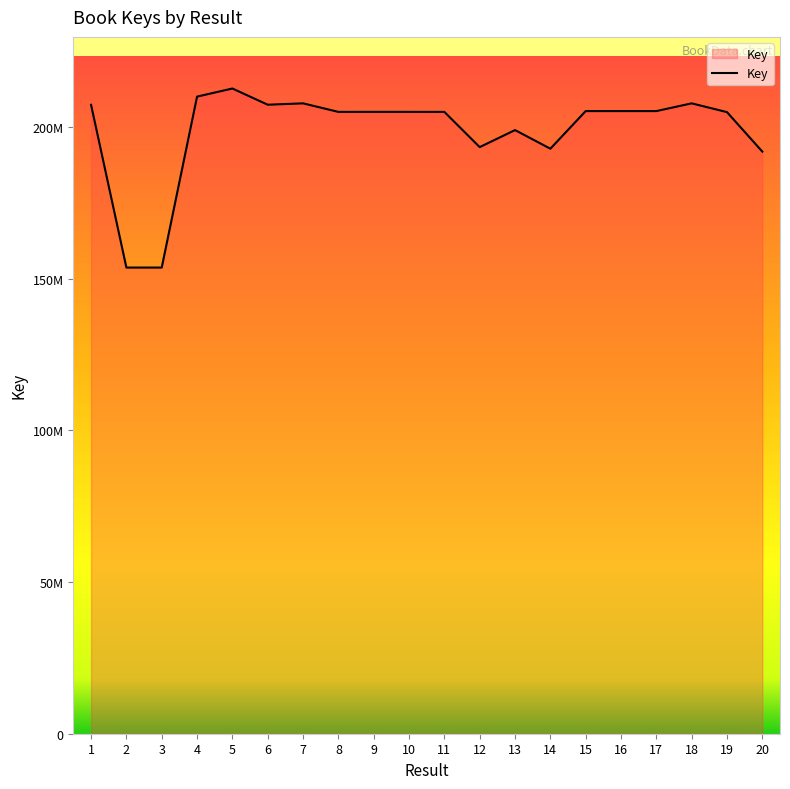

Is it true that the value at 14 is 316687610?

False